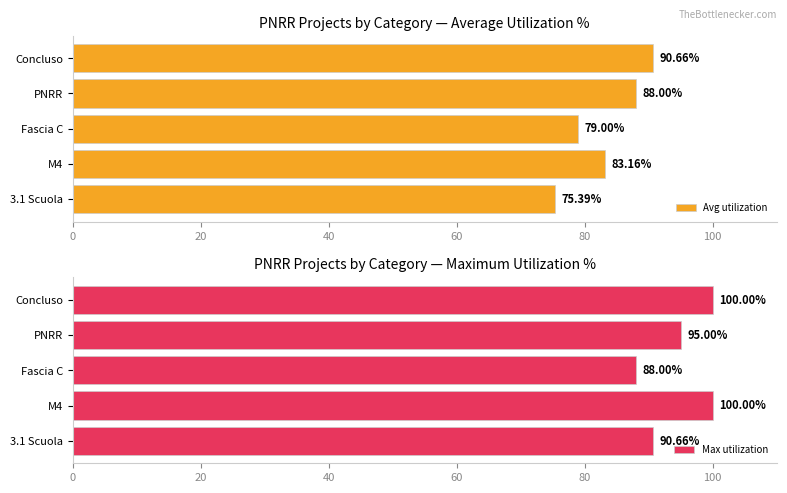

What is the maximum value for Avg utilization?

90.7